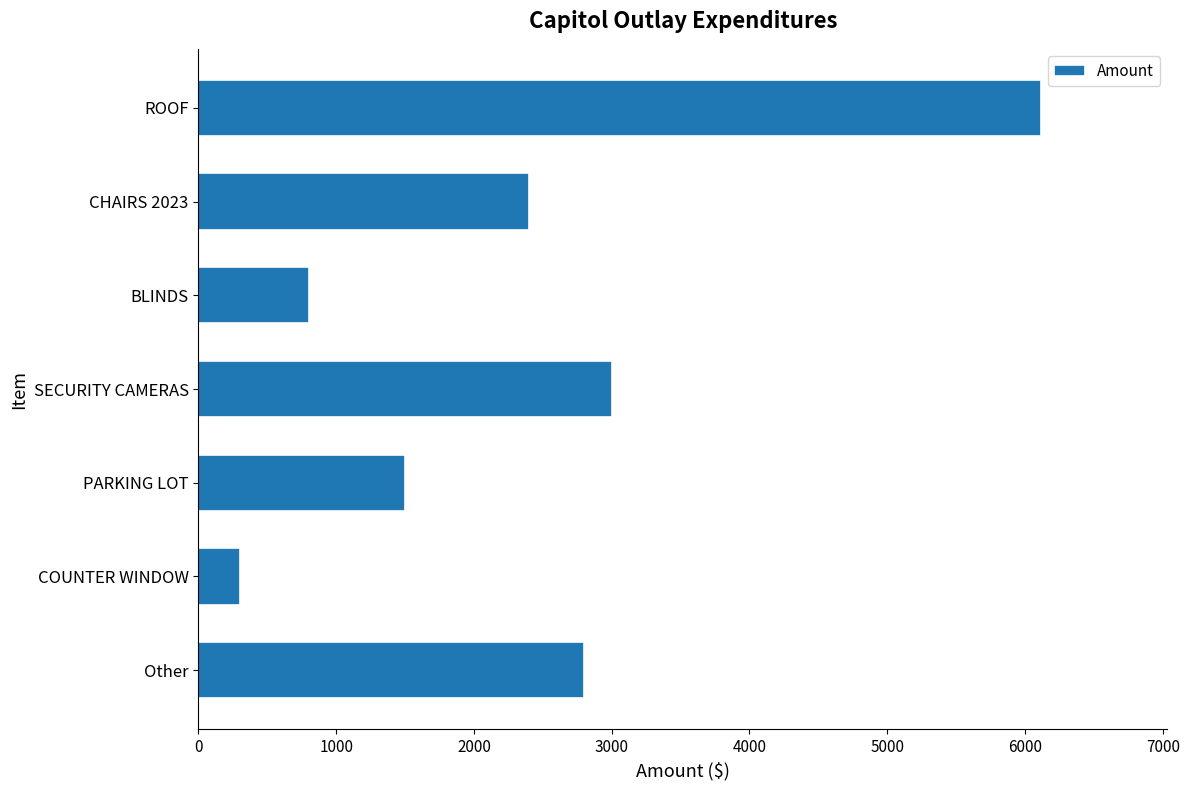

True or false: the data shows 1500.0 at PARKING LOT.

True